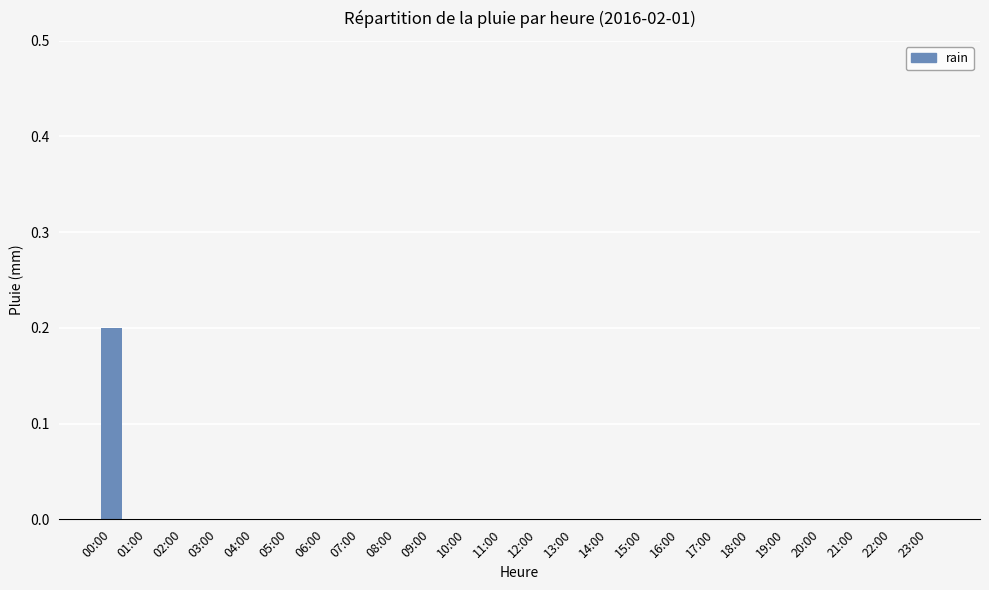

Which label corresponds to the largest value in the chart?

00:00